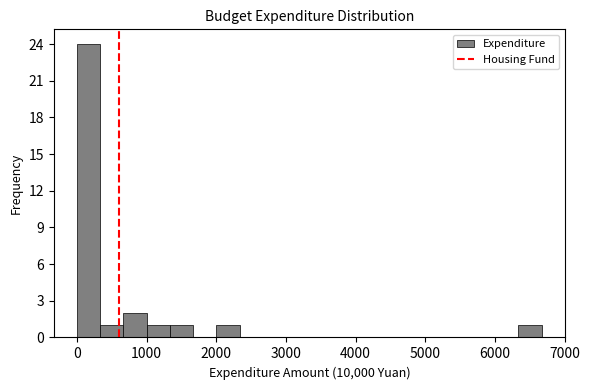

Read against the x-axis, roughly where is the centre of the tallest bar?

200